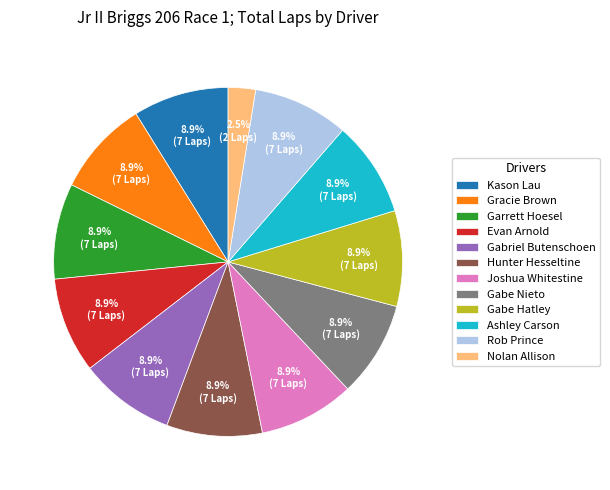

To the nearest percent, what percentage of the pie is Garrett Hoesel?

9%